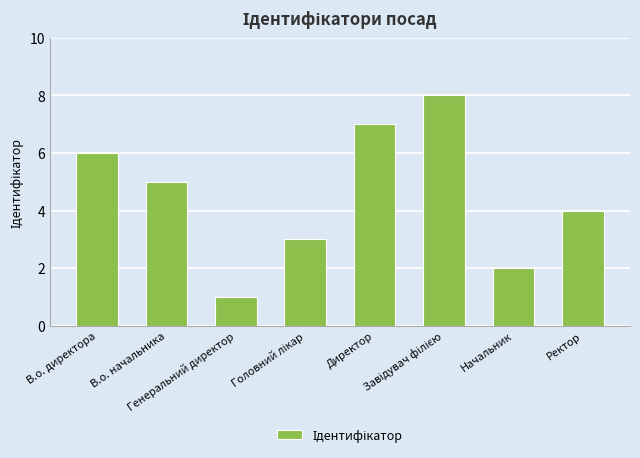

Are the bars grouped side by side (vs. stacked)?

No